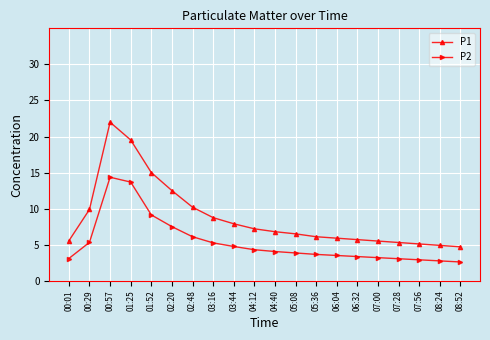

True or false: P1 and P2 intersect in this chart.

False